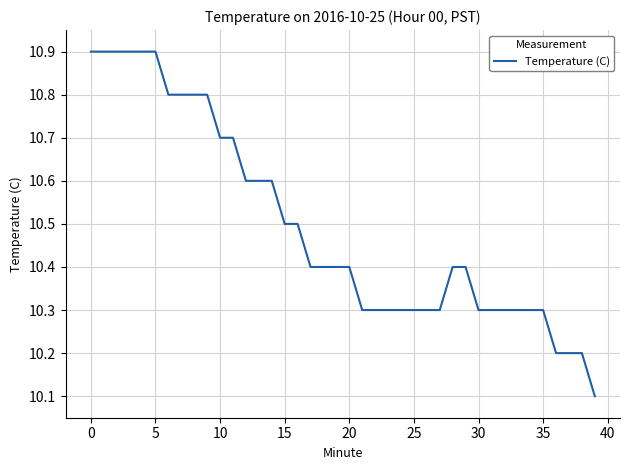

What is the difference between the maximum and minimum values?

0.8